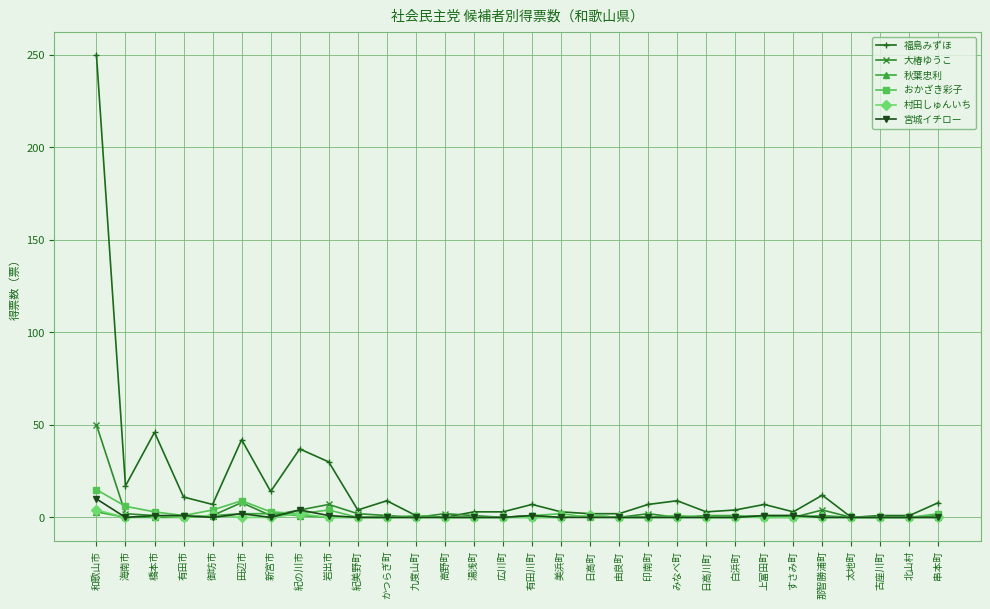

At how many categories does at least one series exceed 176?

1